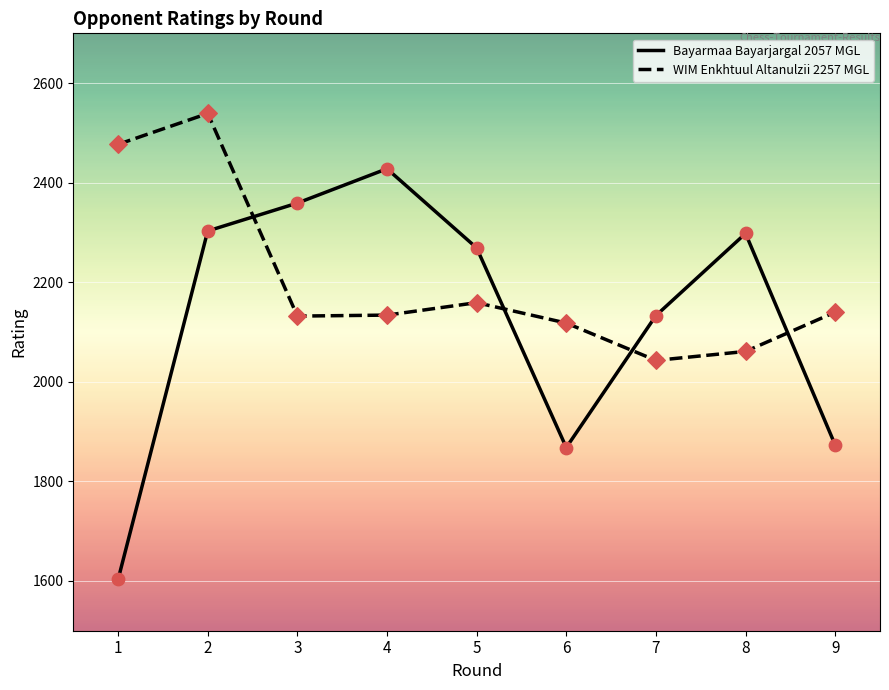

What is the total value across all series at 7?

4176